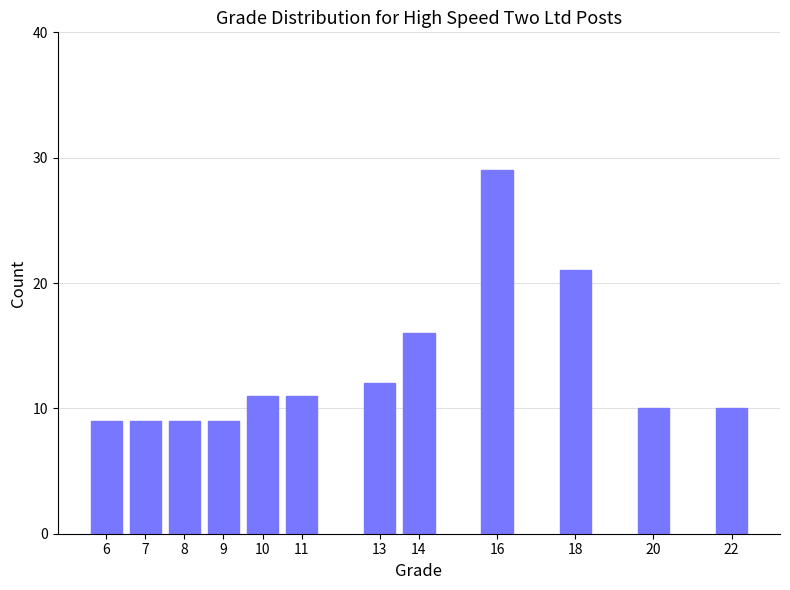

Reading right to left, what are all the values shown in this chart?

22=10	20=10	18=21	16=29	14=16	13=12	11=11	10=11	9=9	8=9	7=9	6=9